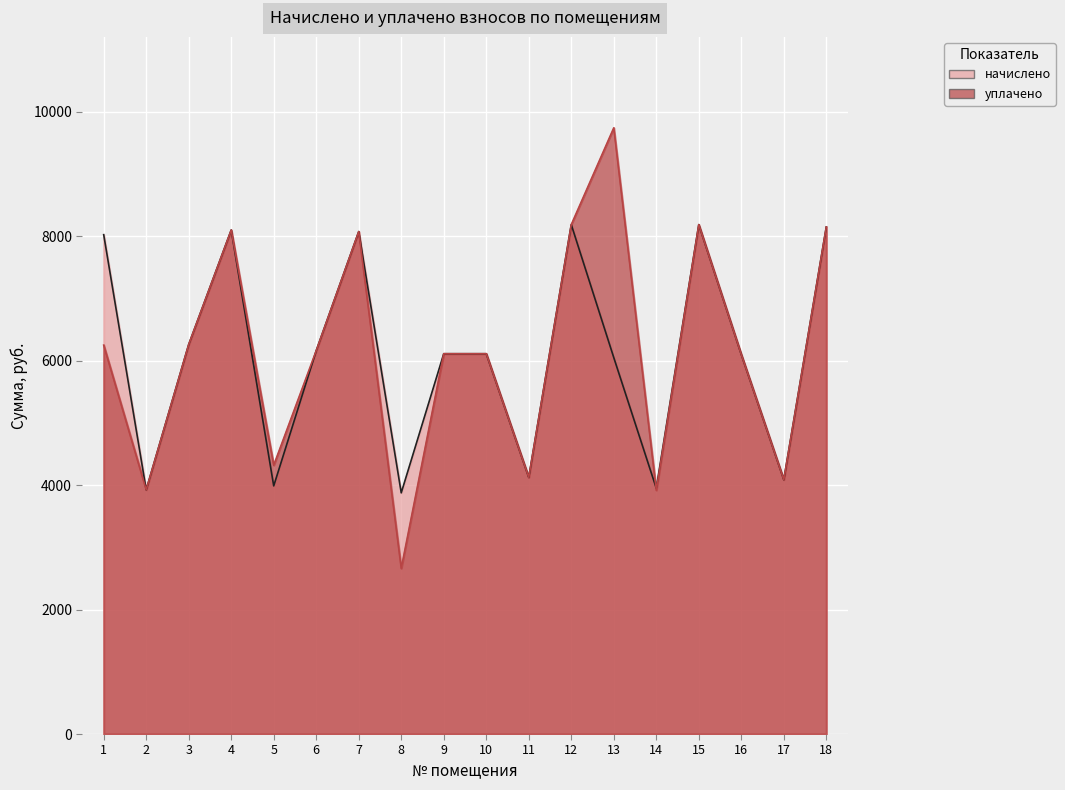

Does the chart display data point markers on the line(s)?

No